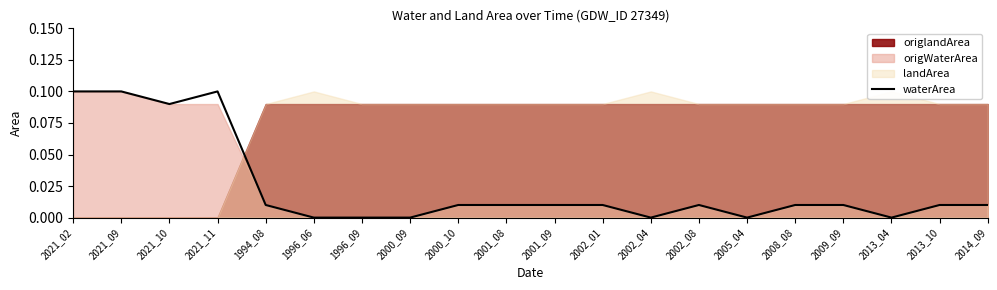

Reading left to right, transcribe all the data shown in this chart.

2021_02=0.1	2021_09=0.1	2021_10=0.1	2021_11=0.1	1994_08=0.0	1996_06=0.0	1996_09=0.0	2000_09=0.0	2000_10=0.0	2001_08=0.0	2001_09=0.0	2002_01=0.0	2002_04=0.0	2002_08=0.0	2005_04=0.0	2008_08=0.0	2009_09=0.0	2013_04=0.0	2013_10=0.0	2014_09=0.0